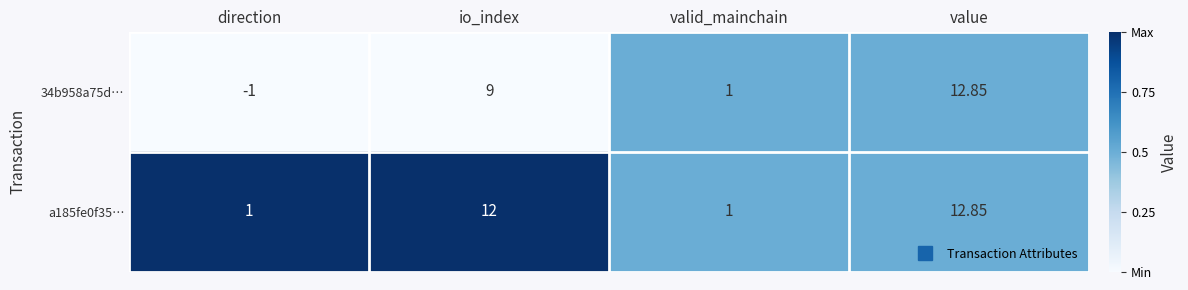

Which category has the highest value across all series?

value